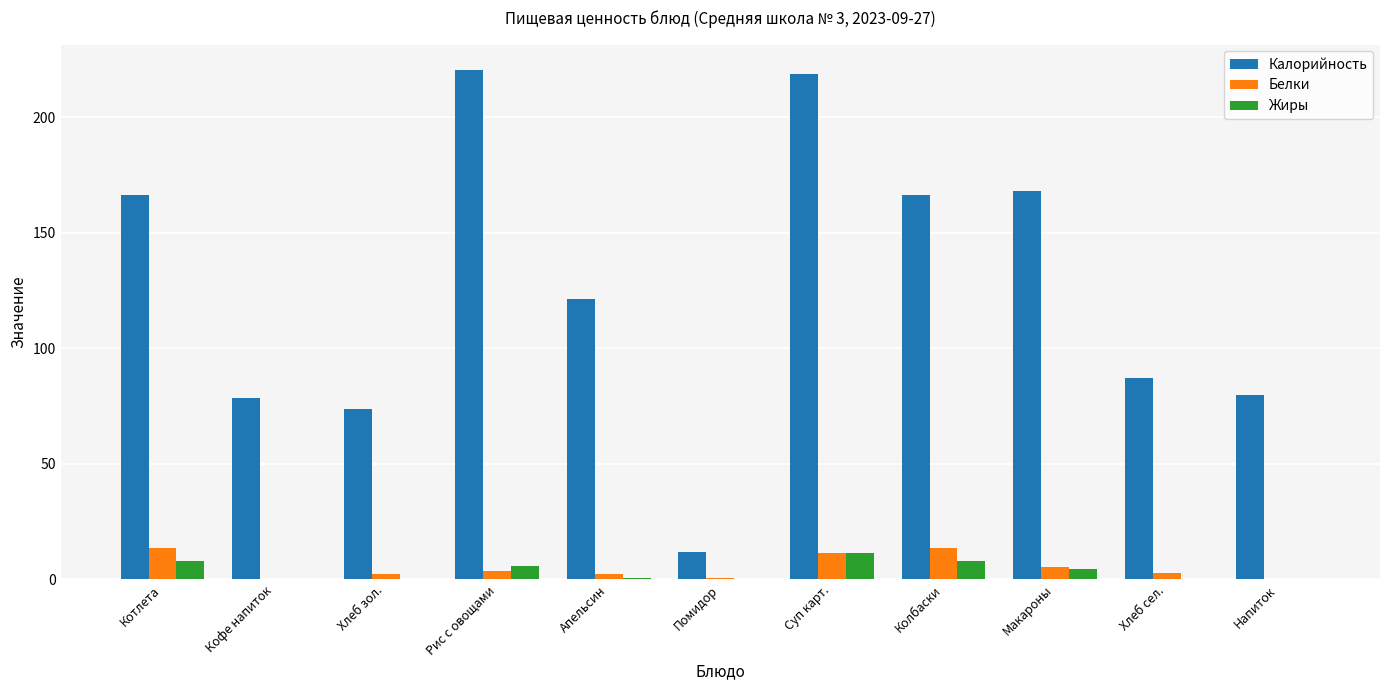

What are all the series names shown in the legend?

Калорийность, Белки, Жиры